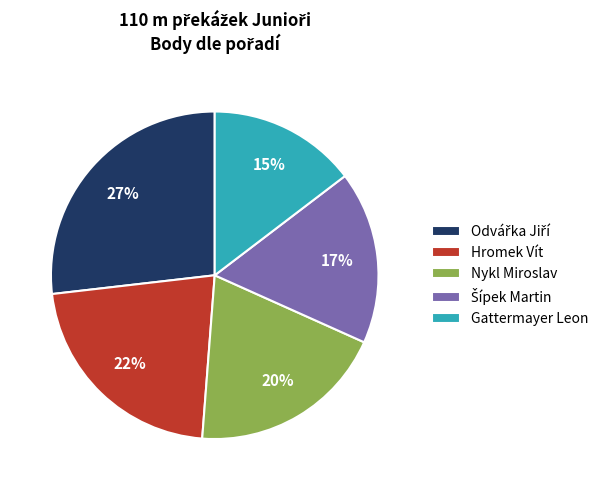

What is the ratio of the value at Hromek Vít to the value at Nykl Miroslav?

1.1